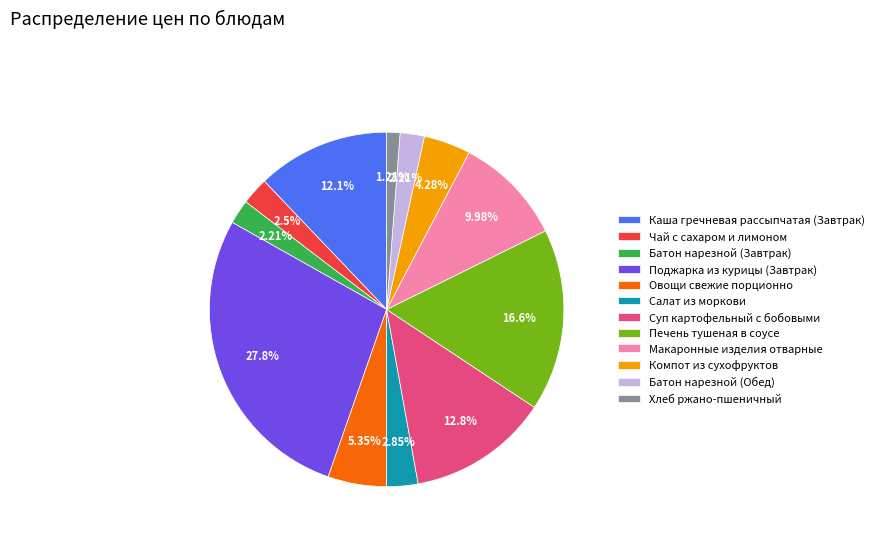

Approximately how many times larger is the value at Овощи свежие порционно compared to Чай с сахаром и лимоном?

2.1